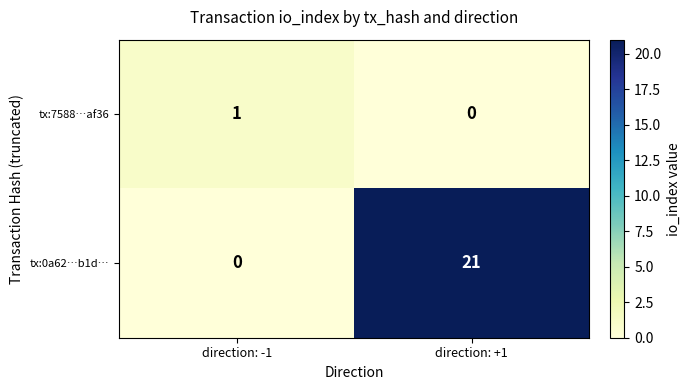

At direction: +1, list the series in order from smallest to largest.

tx:7588…af36, tx:0a62…b1d…